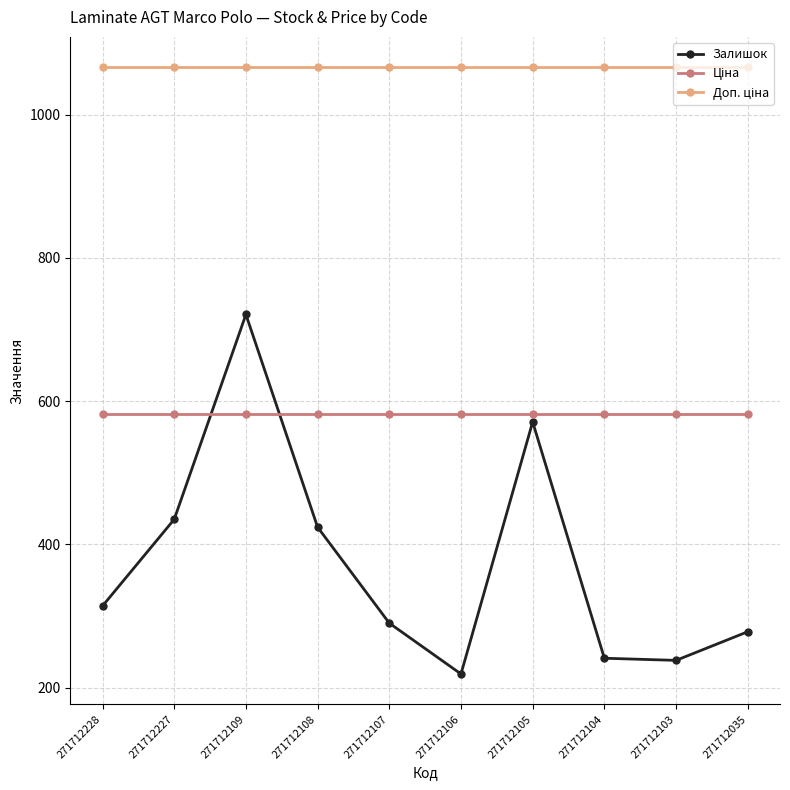

At which category does the chart reach its minimum across all series?

271712106